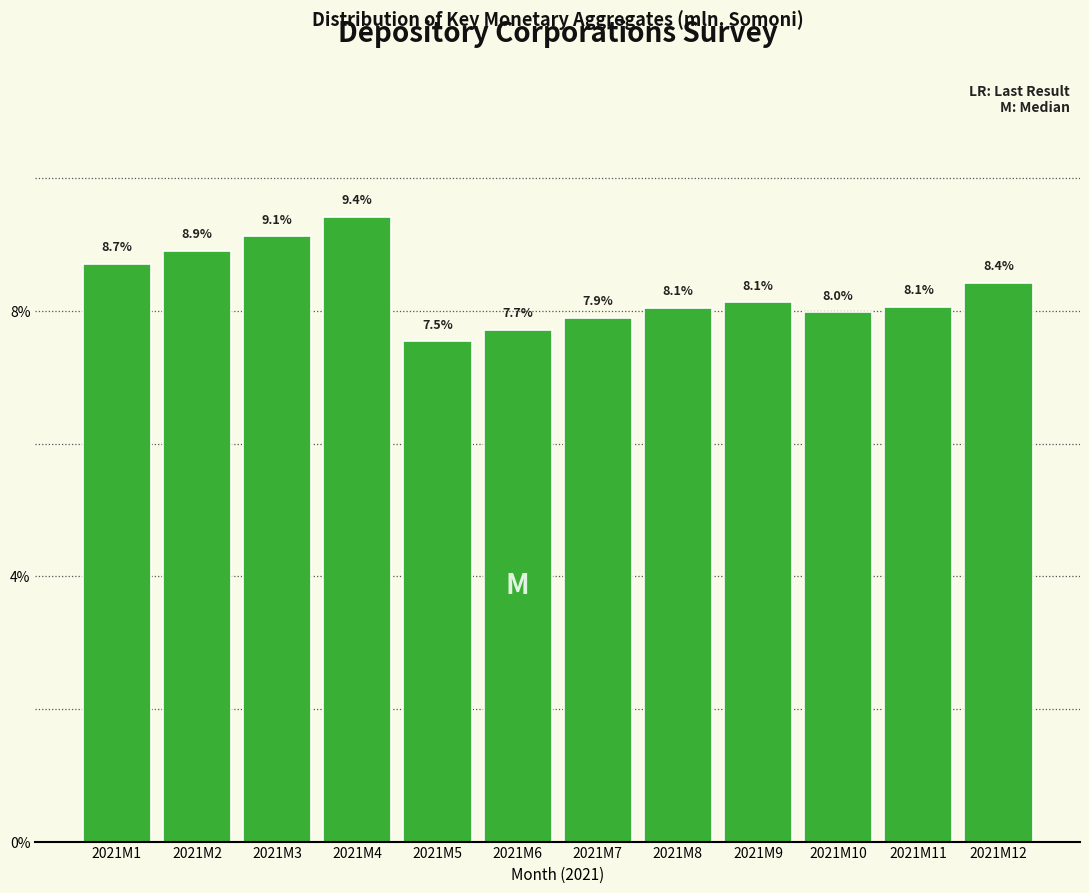

Reading left to right, what are all the values shown in this chart?

2021M1=8.7	2021M2=8.9	2021M3=9.1	2021M4=9.4	2021M5=7.5	2021M6=7.7	2021M7=7.9	2021M8=8.1	2021M9=8.1	2021M10=8.0	2021M11=8.1	2021M12=8.4